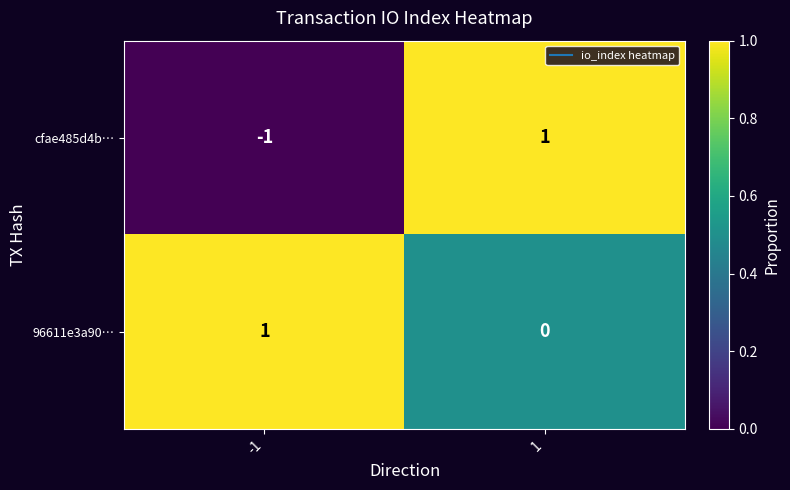

The cfae485d4b… series shows -1 at -1. True or false?

True